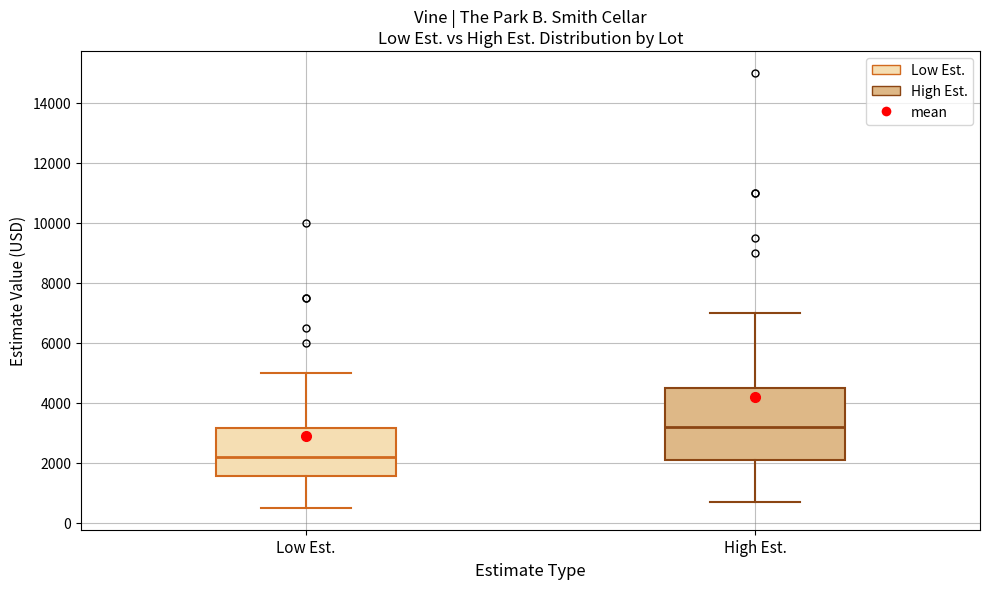

Reading left to right, transcribe this box plot: for each box, give where its median line is, the range the box spans, and where its two whiskers end, as read against the y-axis. The values are not printed on the chart, so give them approximately, as read against the axis.

Low Est.: median 2200, box 1600 to 3200, whiskers 600 to 5000
High Est.: median 3200, box 2200 to 4600, whiskers 800 to 7000